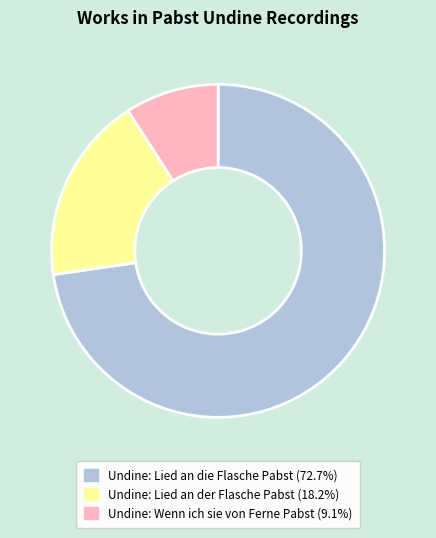

Rank the categories by value from highest to lowest.

Undine: Lied an die Flasche Pabst, Undine: Lied an der Flasche Pabst, Undine: Wenn ich sie von Ferne Pabst